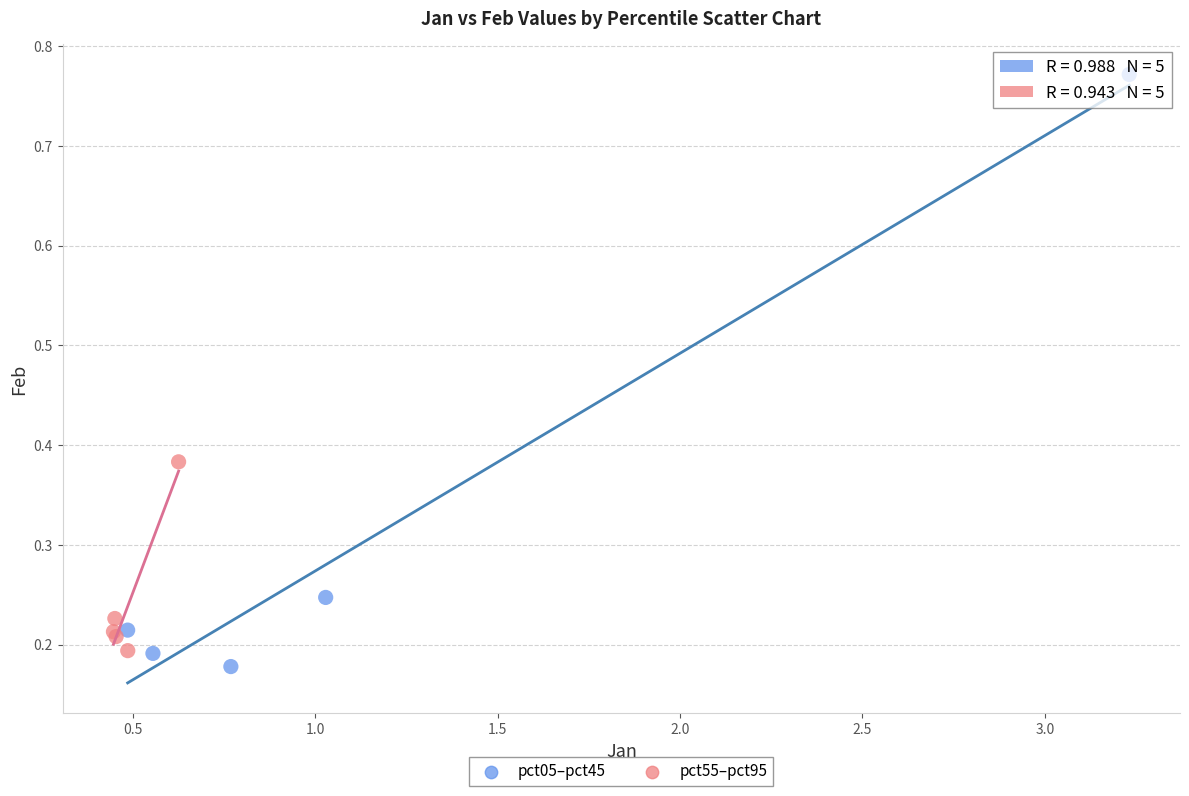

Which series contains the highest Y value?

pct05–pct45